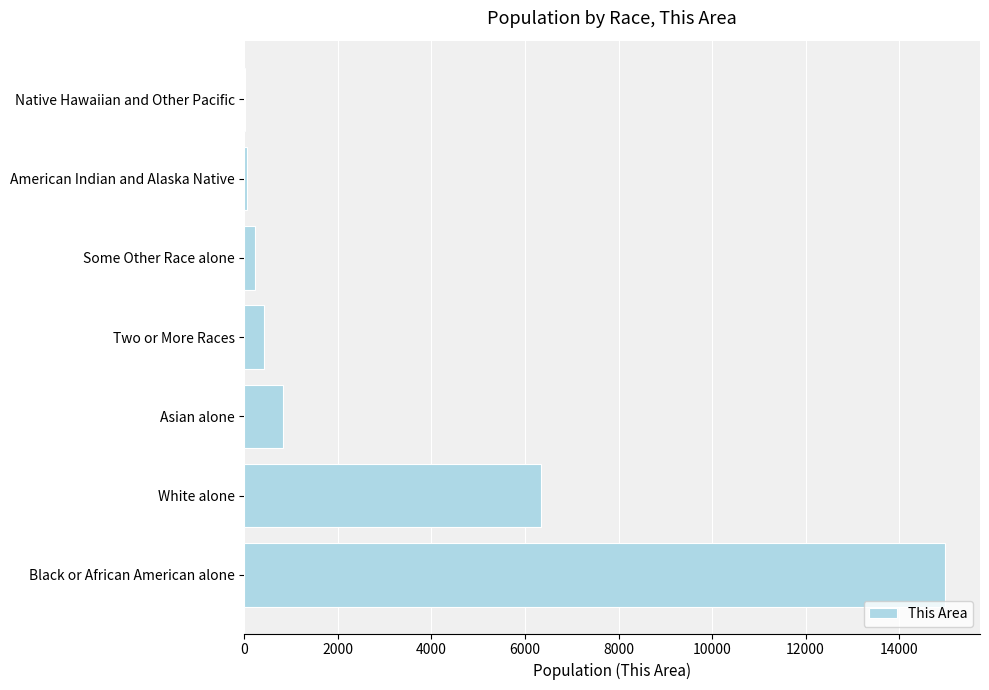

The chart shows a value of 3515 at Black or African American alone. True or false?

False